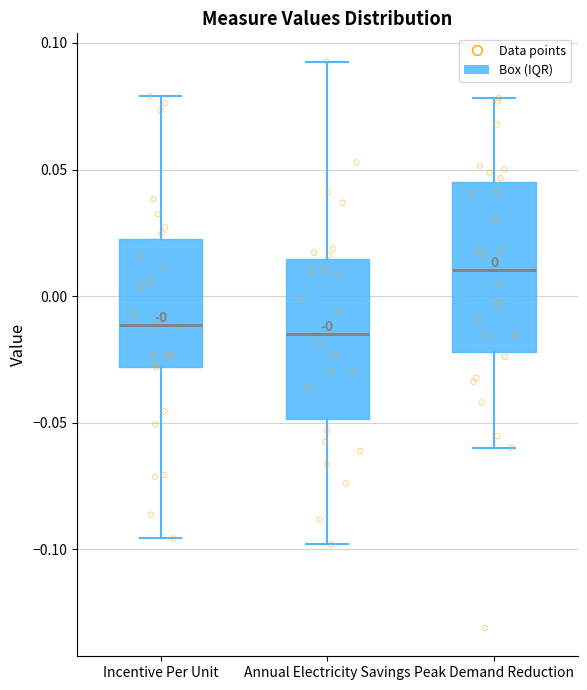

Reading left to right, read every box against the y-axis: the position of its median line, the range the box covers, and the ends of its whiskers. The values are not printed on the chart, so give them approximately, as read against the axis.

Incentive Per Unit: median -0.010, box -0.030 to 0.025, whiskers -0.095 to 0.080
Annual Electricity Savings: median -0.015, box -0.050 to 0.015, whiskers -0.100 to 0.095
Peak Demand Reduction: median 0.010, box -0.020 to 0.045, whiskers -0.060 to 0.080